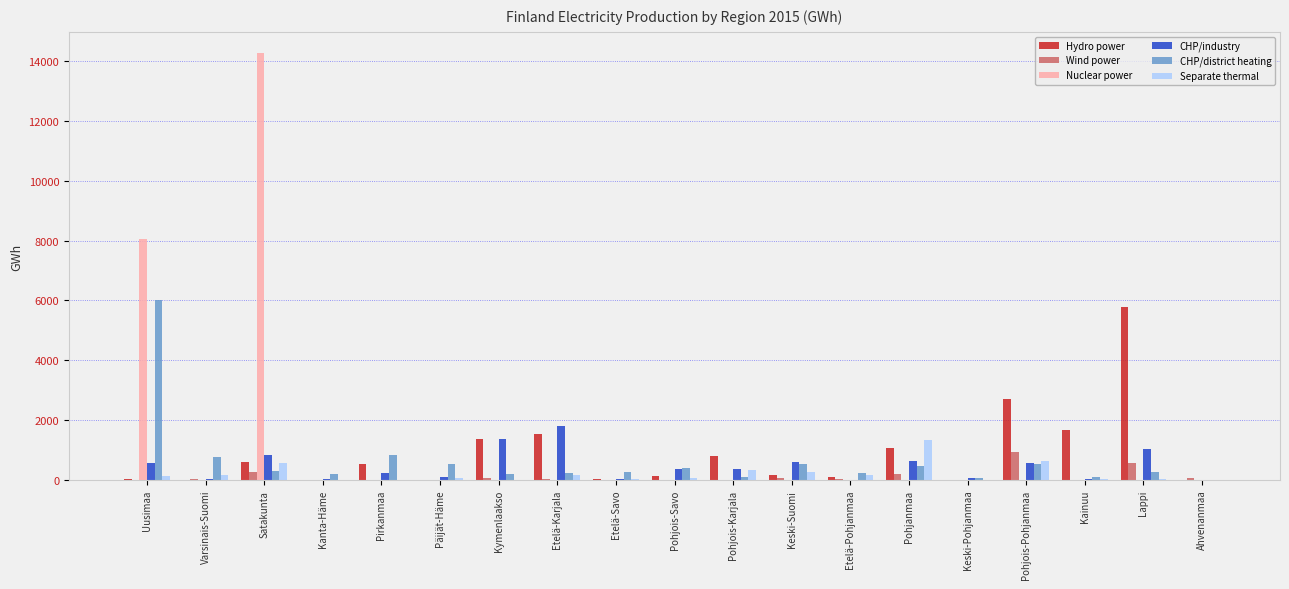

Are the bars horizontal?

No